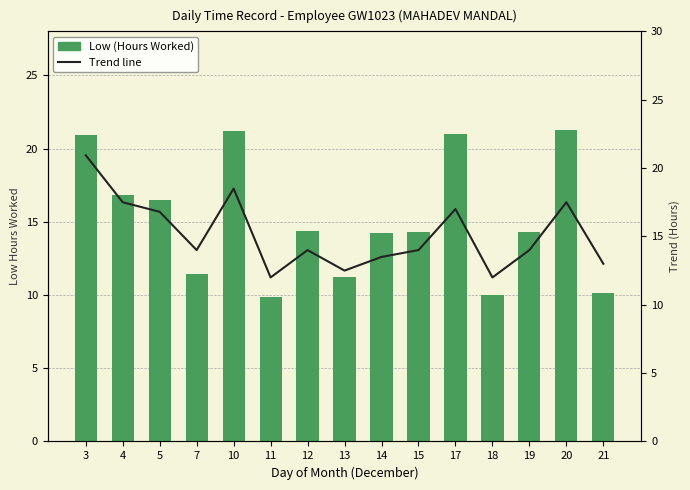

Reading left to right, what are all the values shown in this chart?

Low (Hours Worked): 3=20.9	4=16.9	5=16.5	7=11.4	10=21.2	11=9.9	12=14.4	13=11.2	14=14.2	15=14.3	17=21.0	18=10.0	19=14.3	20=21.2	21=10.1
Trend line: 3=20.9	4=17.5	5=16.8	7=14.0	10=18.5	11=12.0	12=14.0	13=12.5	14=13.5	15=14.0	17=17.0	18=12.0	19=14.0	20=17.5	21=13.0